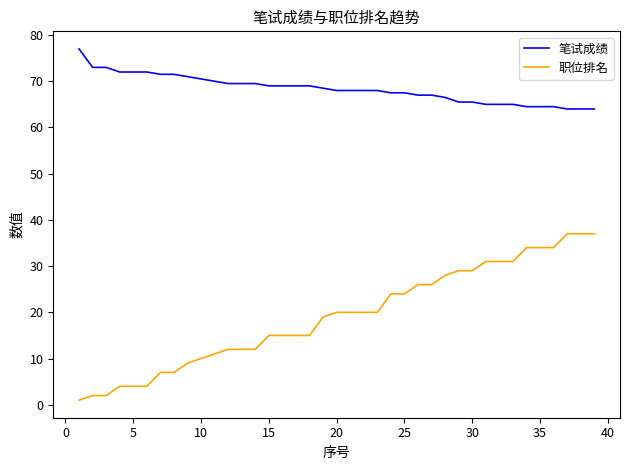

Which series has the widest spread of values?

职位排名